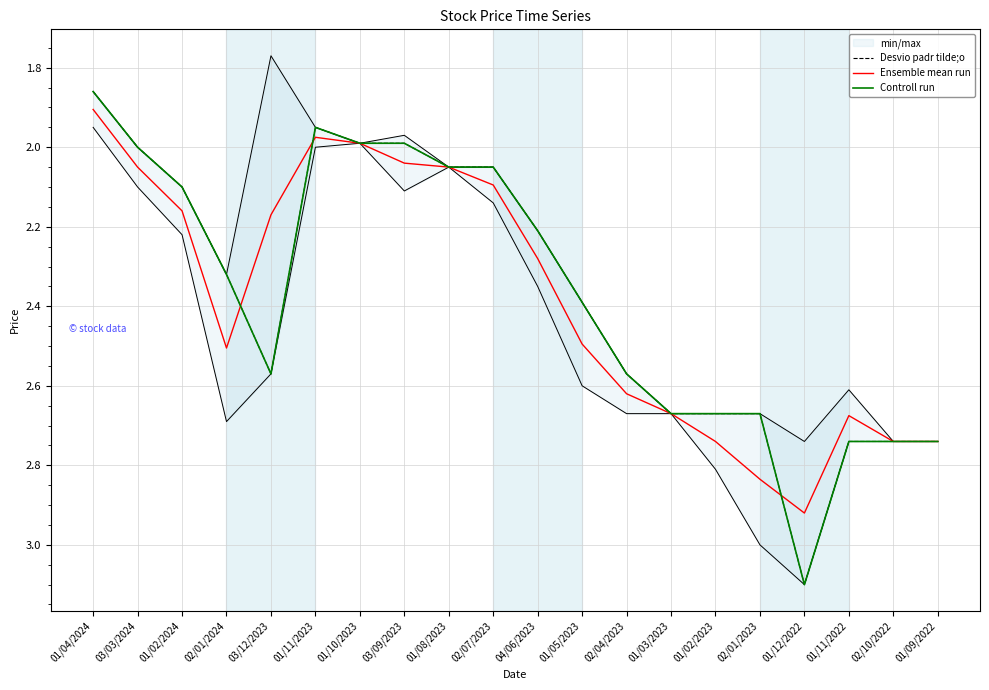

The Controll run series shows 2.0 at 03/09/2023. True or false?

True